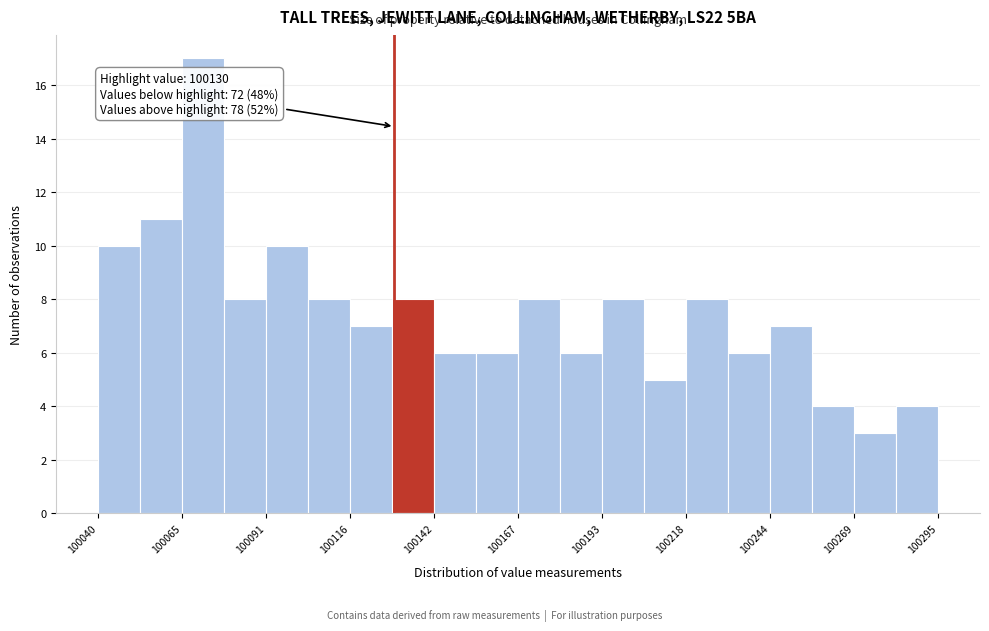

Read against the x-axis, roughly where is the centre of the tallest bar?

100070